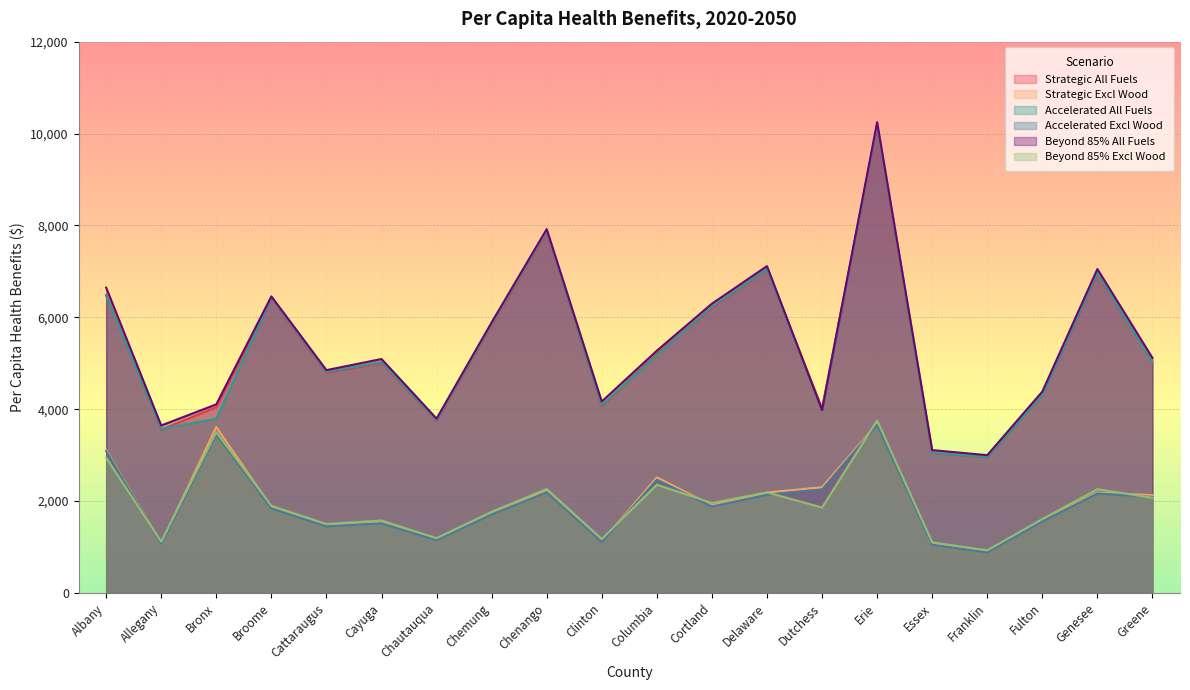

Rank the categories by Beyond 85% Excl Wood value from lowest to highest.

Franklin, Essex, Allegany, Clinton, Chautauqua, Cattaraugus, Cayuga, Fulton, Chemung, Dutchess, Broome, Cortland, Greene, Delaware, Genesee, Chenango, Columbia, Albany, Bronx, Erie